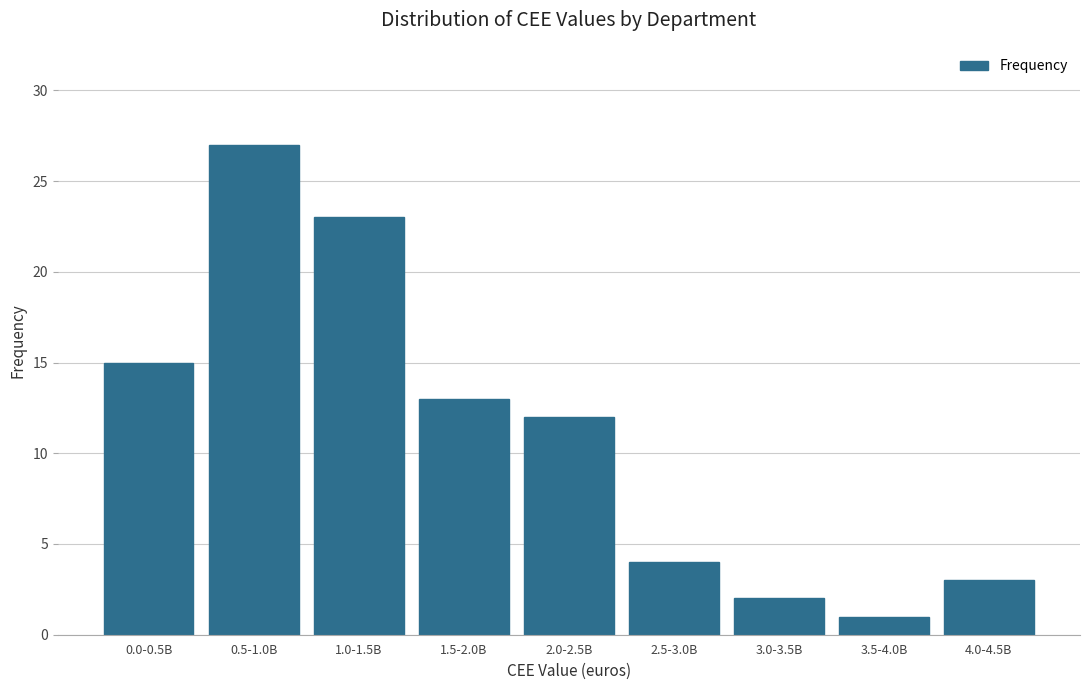

Reading right to left, extract all data points from this chart.

4.0-4.5B=3	3.5-4.0B=1	3.0-3.5B=2	2.5-3.0B=4	2.0-2.5B=12	1.5-2.0B=13	1.0-1.5B=23	0.5-1.0B=27	0.0-0.5B=15